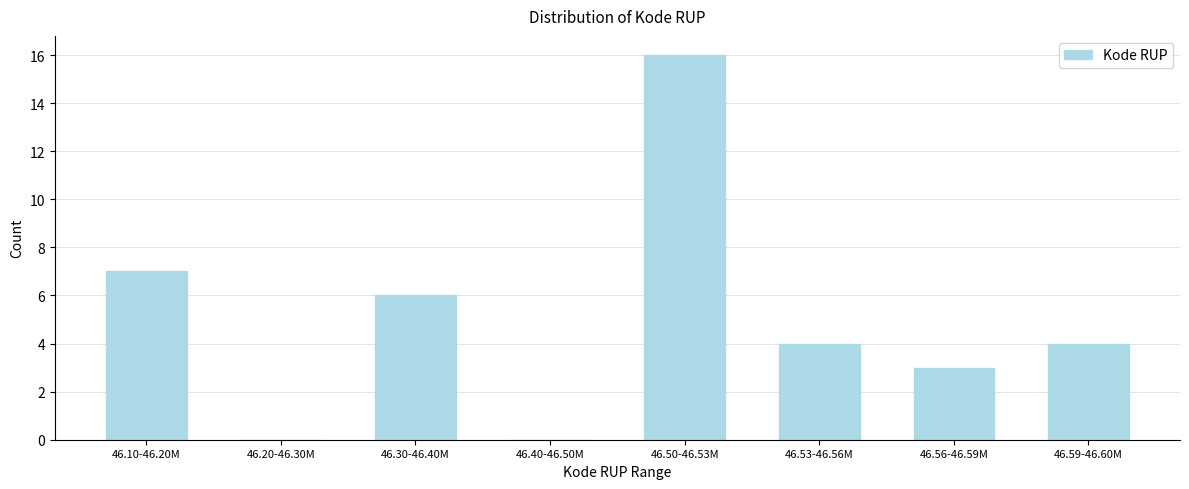

Reading right to left, transcribe all the data shown in this chart.

46.59-46.60M=4	46.56-46.59M=3	46.53-46.56M=4	46.50-46.53M=16	46.40-46.50M=0	46.30-46.40M=6	46.20-46.30M=0	46.10-46.20M=7